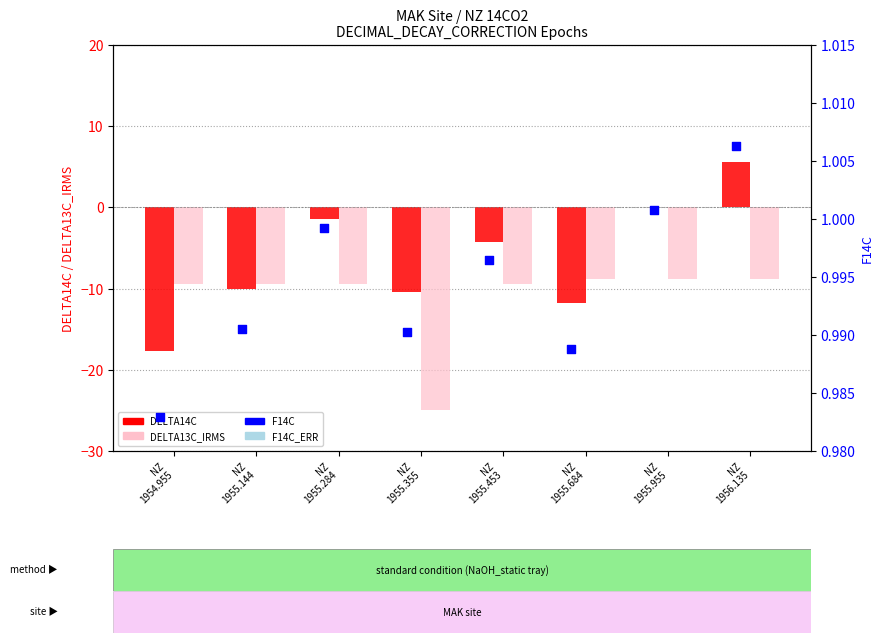

Which series has the largest Y range (max minus min)?

DELTA14C